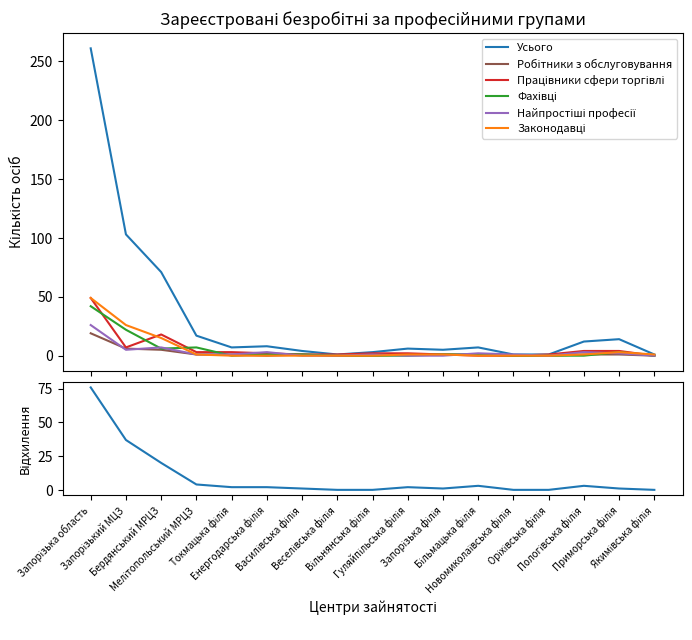

How many values in the Законодавці series are below 1?

8